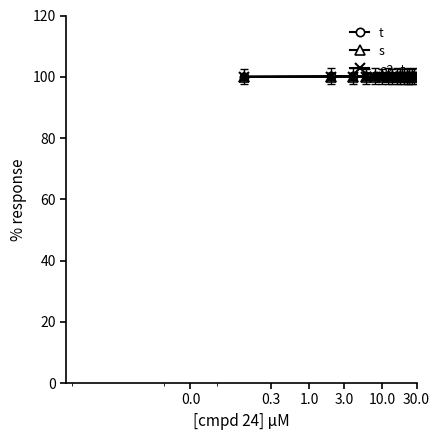

What is the lowest value of the o2_t series?

100.0